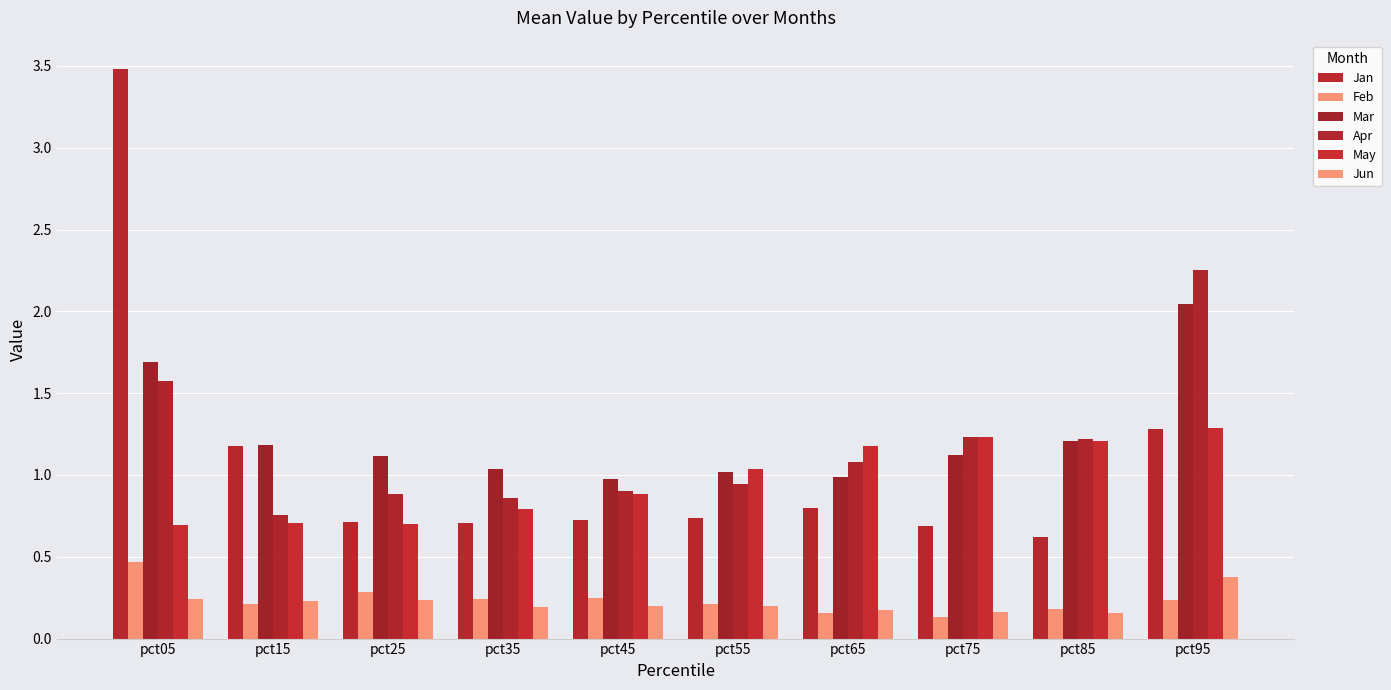

Which category has the highest value in the Mar series?

pct95